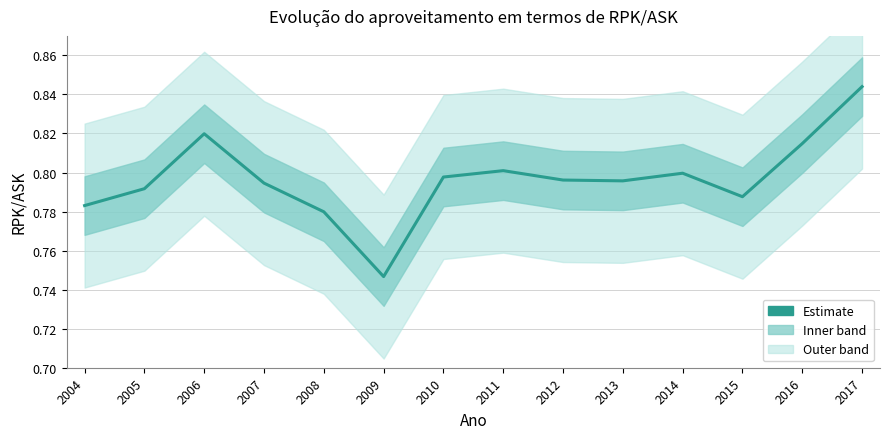

Between 2006 and 2010, which is larger?

2006